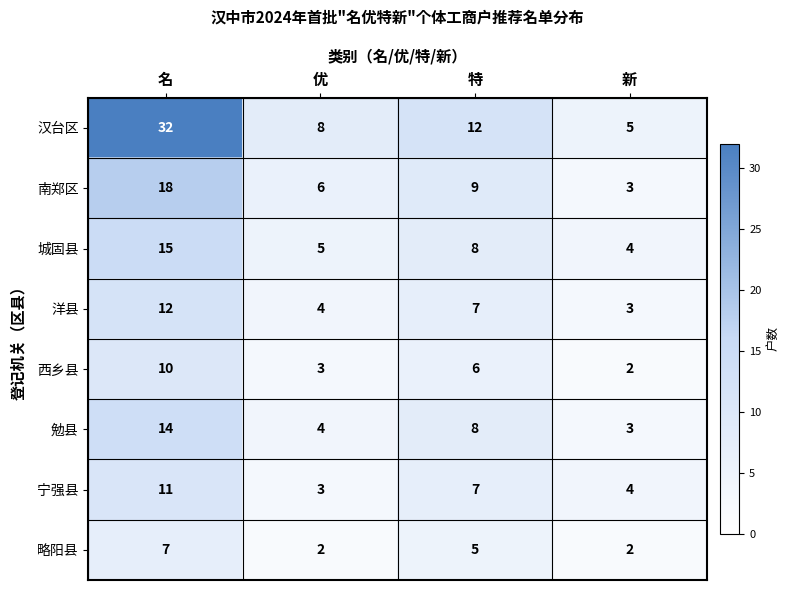

Which series has the largest range (max minus min)?

汉台区